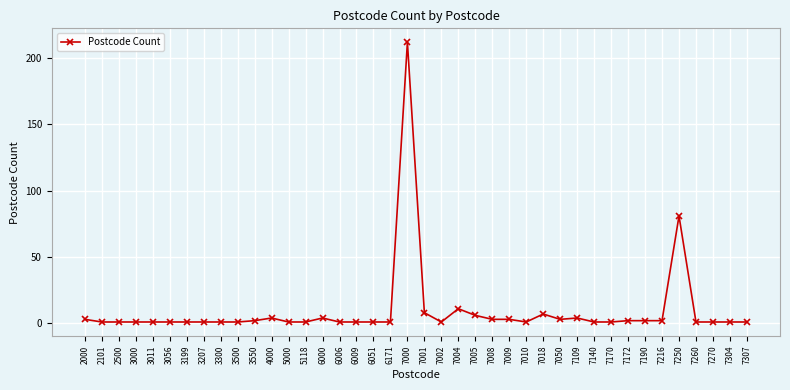

What is the difference between the maximum and minimum values?

211